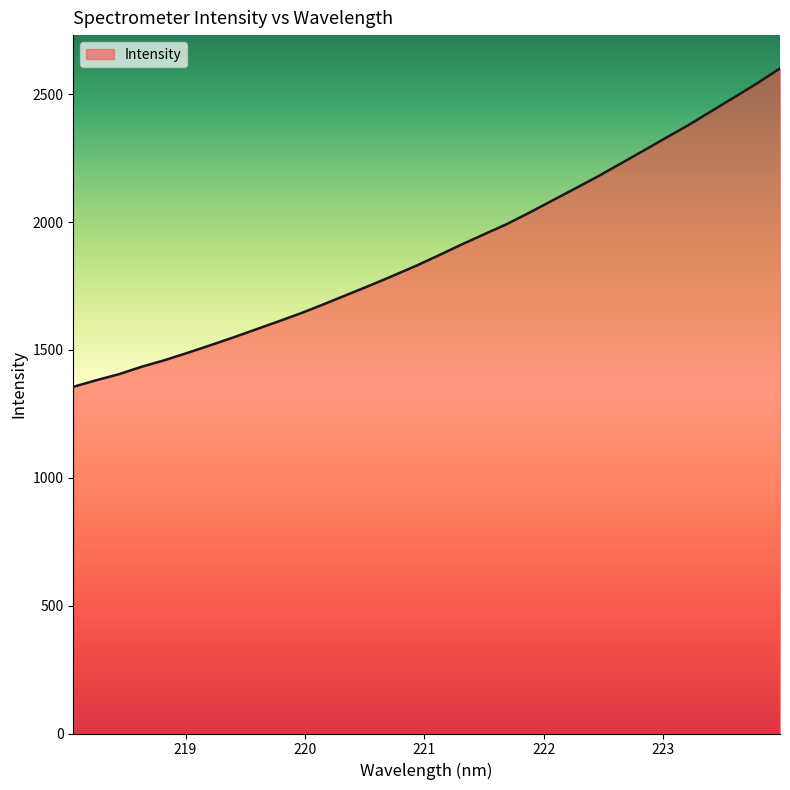

What is the minimum value shown in the chart?

1355.6